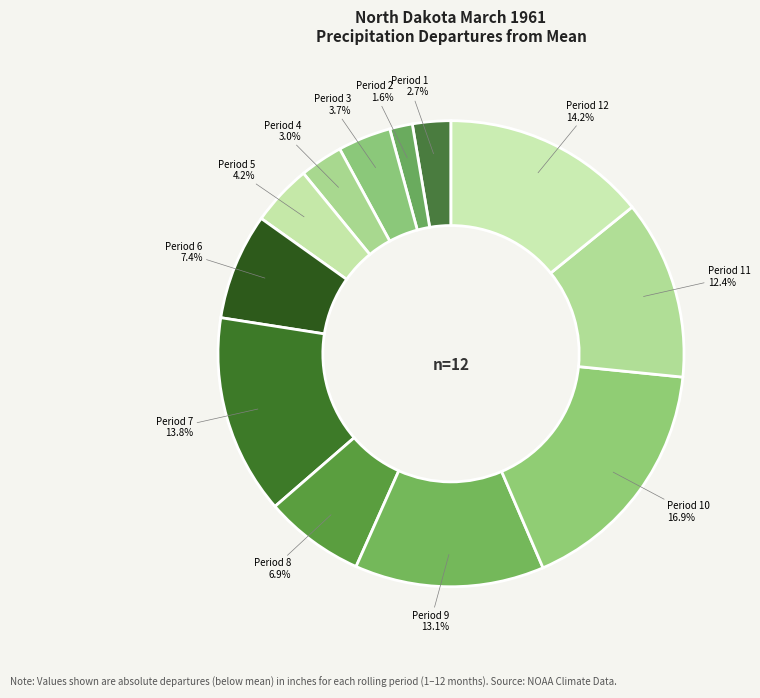

Count the number of slices in the pie.

12